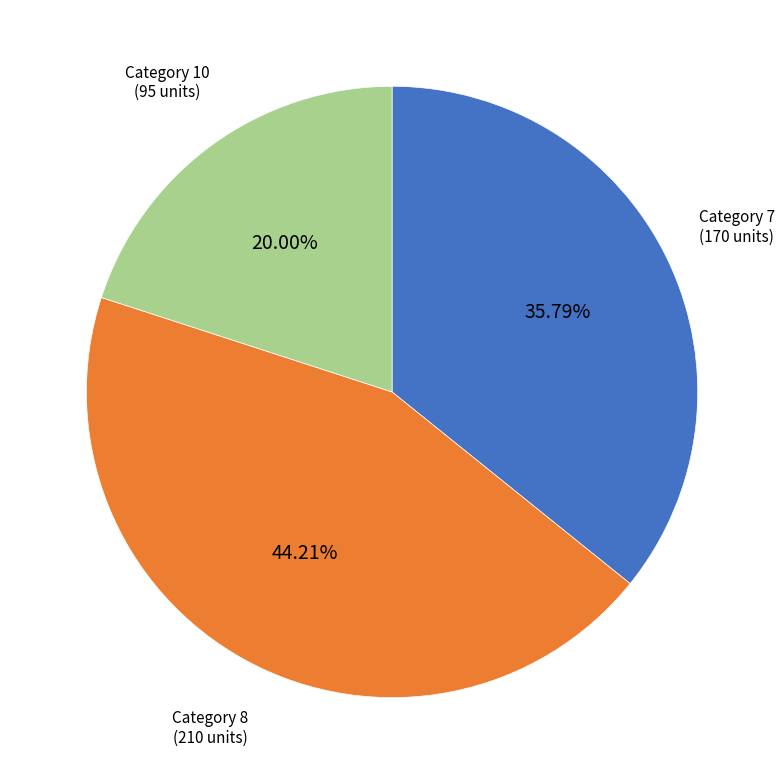

Is there a majority slice in this chart?

No